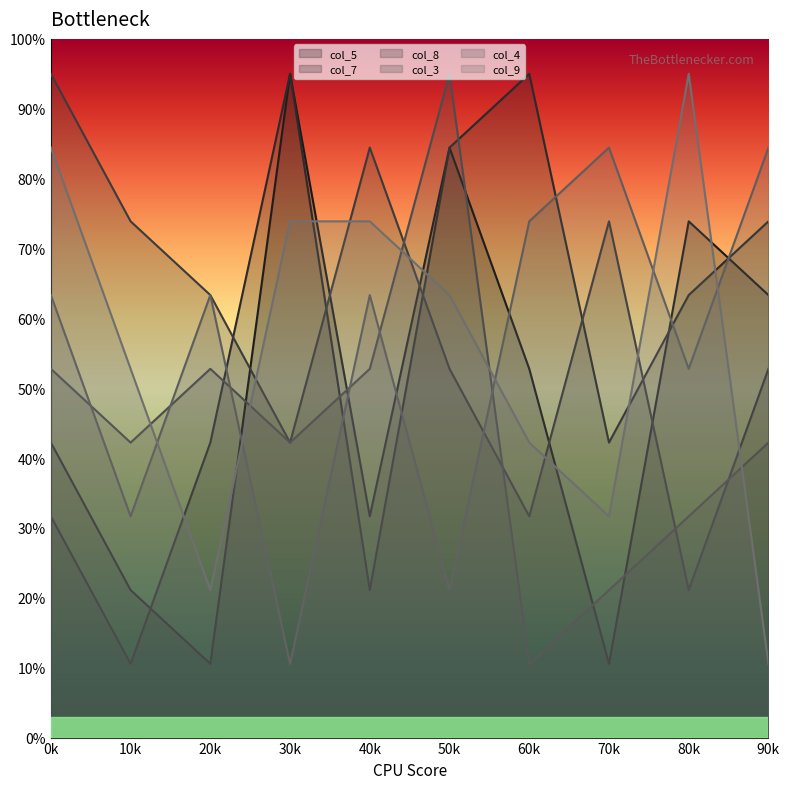

Between 0k and 80k, which series saw the biggest shift?

col_8